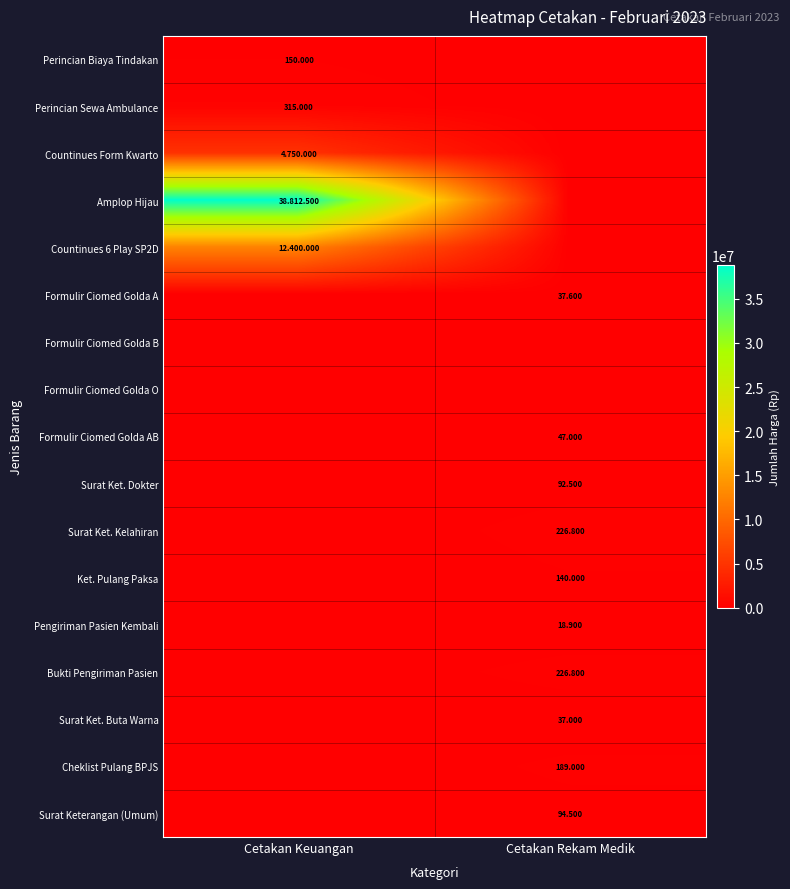

What is the greatest value displayed?

38812500